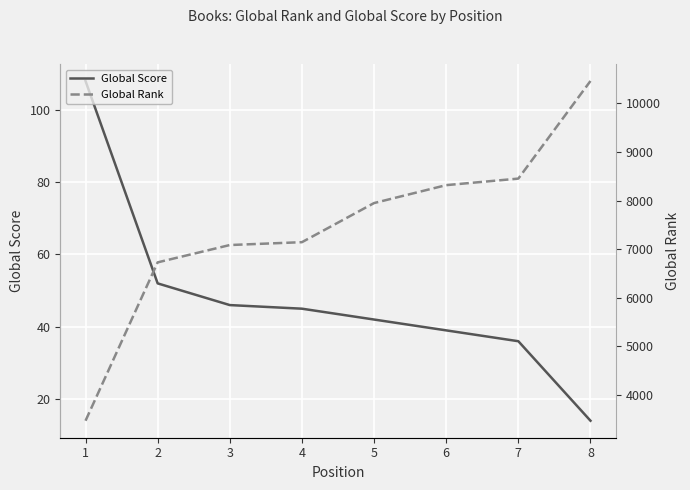

At which category is the sum across all series the highest?

8